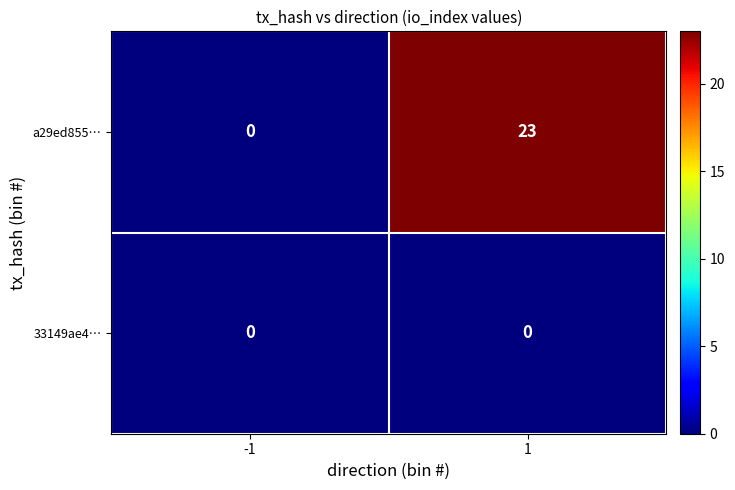

Reading left to right, what are all the values shown in this chart?

a29ed855…: 0	23
33149ae4…: 0	0